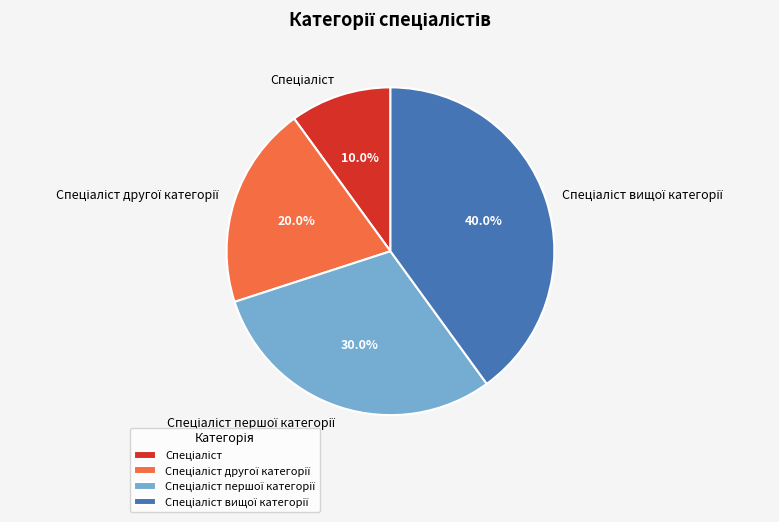

How many slices are in this pie chart?

4